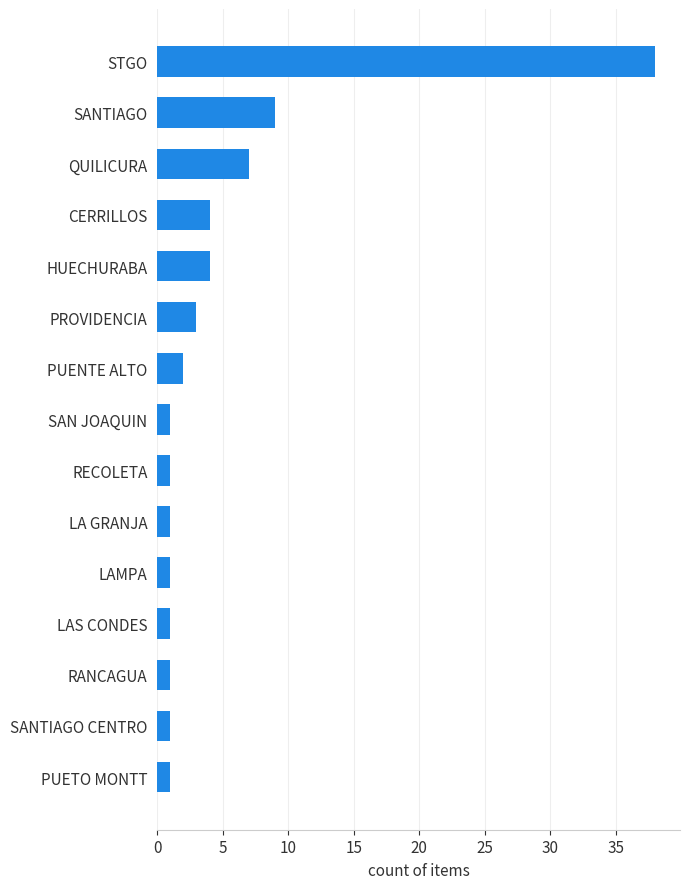

Reading top to bottom, extract all data points from this chart.

STGO=38	SANTIAGO=9	QUILICURA=7	CERRILLOS=4	HUECHURABA=4	PROVIDENCIA=3	PUENTE ALTO=2	SAN JOAQUIN=1	RECOLETA=1	LA GRANJA=1	LAMPA=1	LAS CONDES=1	RANCAGUA=1	SANTIAGO CENTRO=1	PUETO MONTT=1